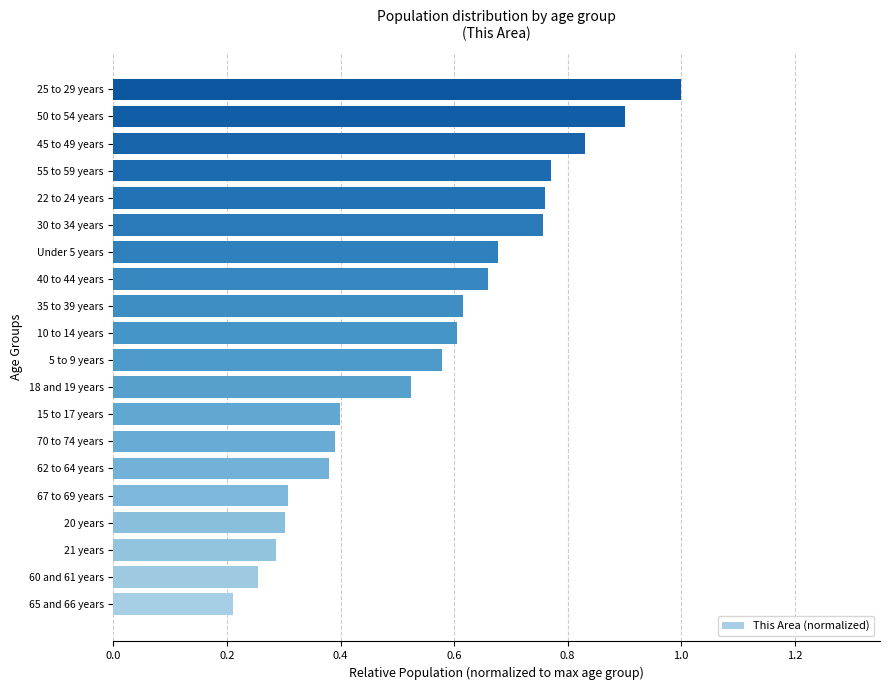

What is the sum of the values at 40 to 44 years and Under 5 years?

1.3